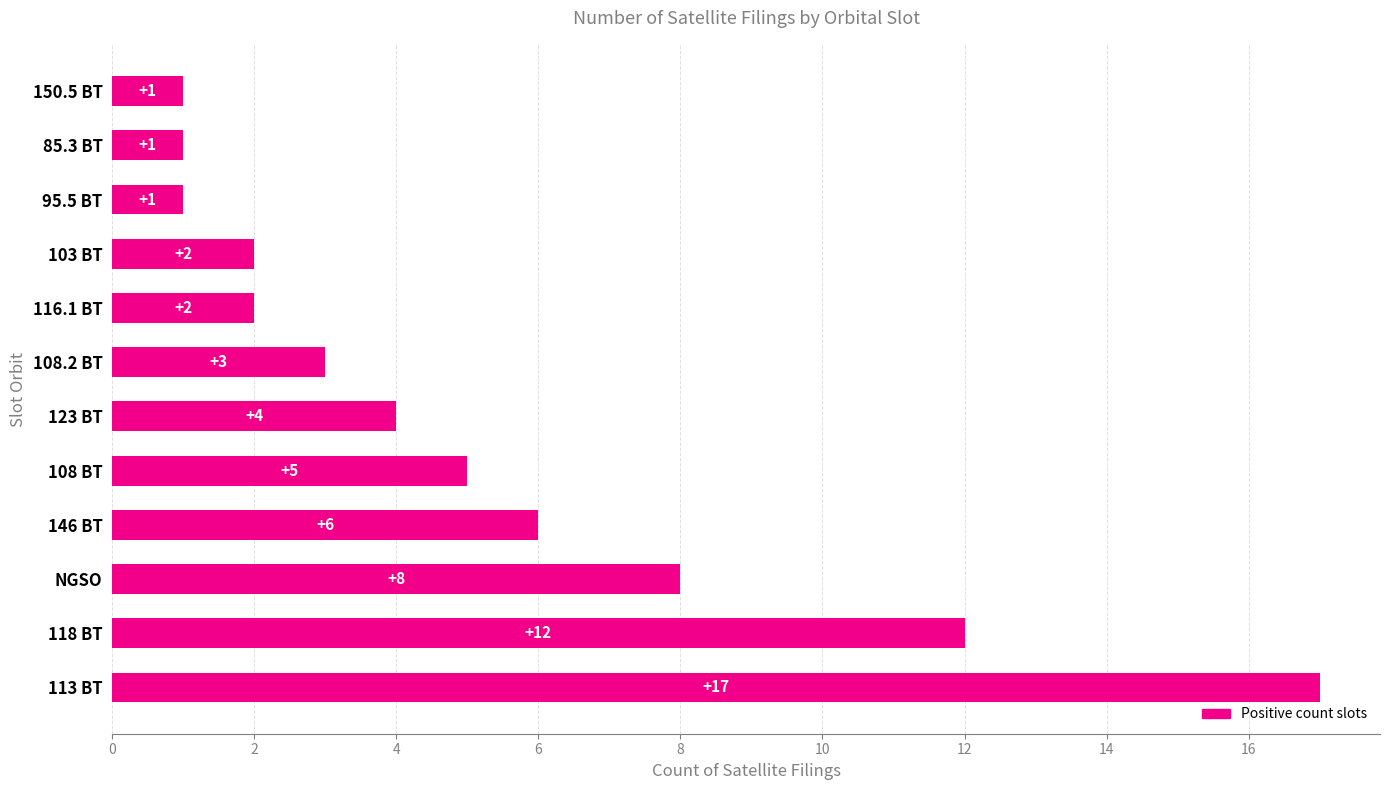

What is the maximum value shown in the chart?

17